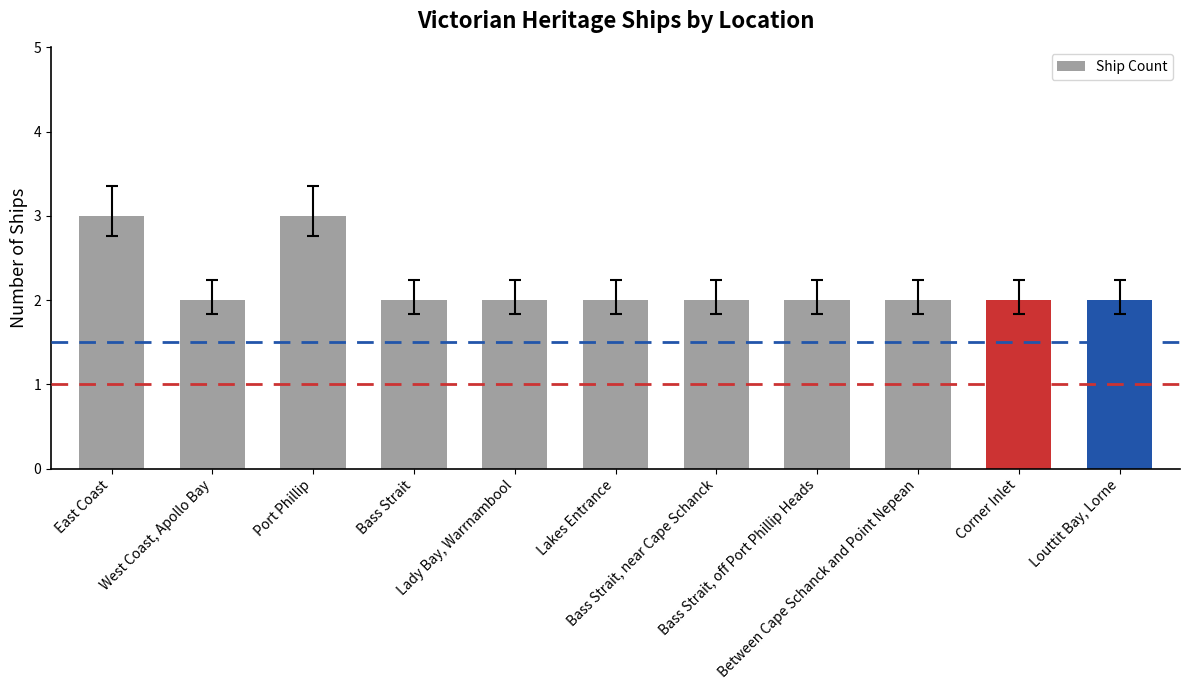

What is the greatest value displayed?

3